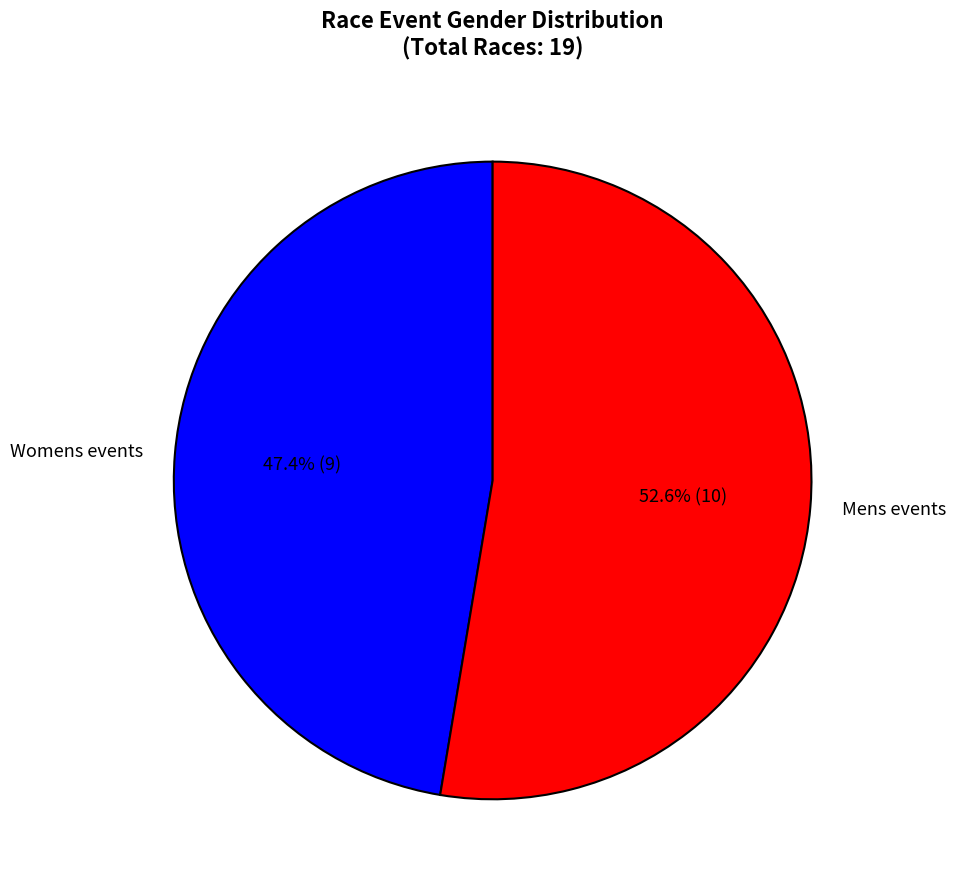

Is Mens events the majority of the pie?

Yes